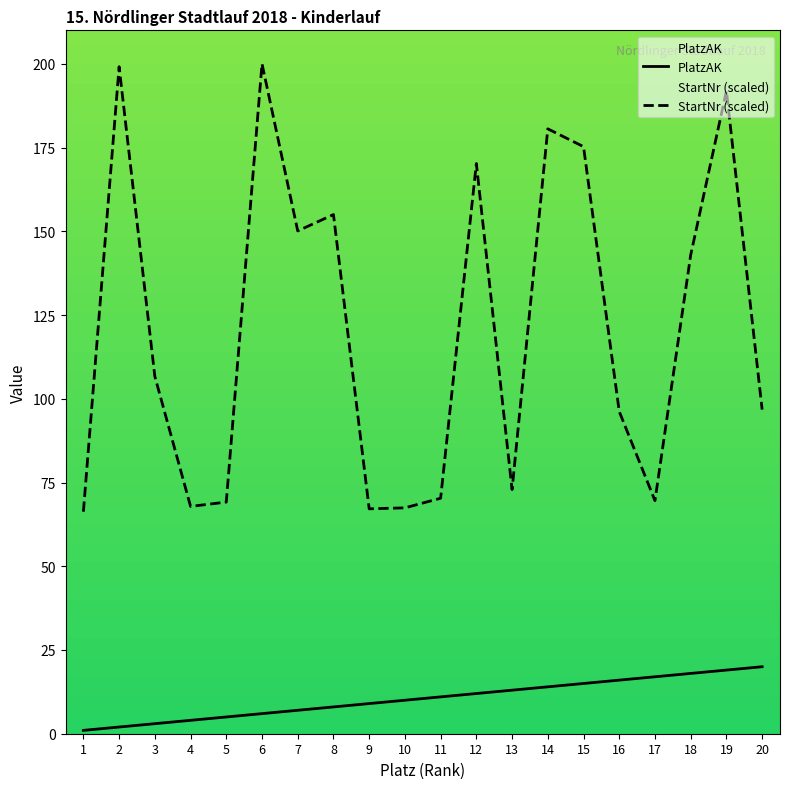

What is the total value across all series at 7?

157.1